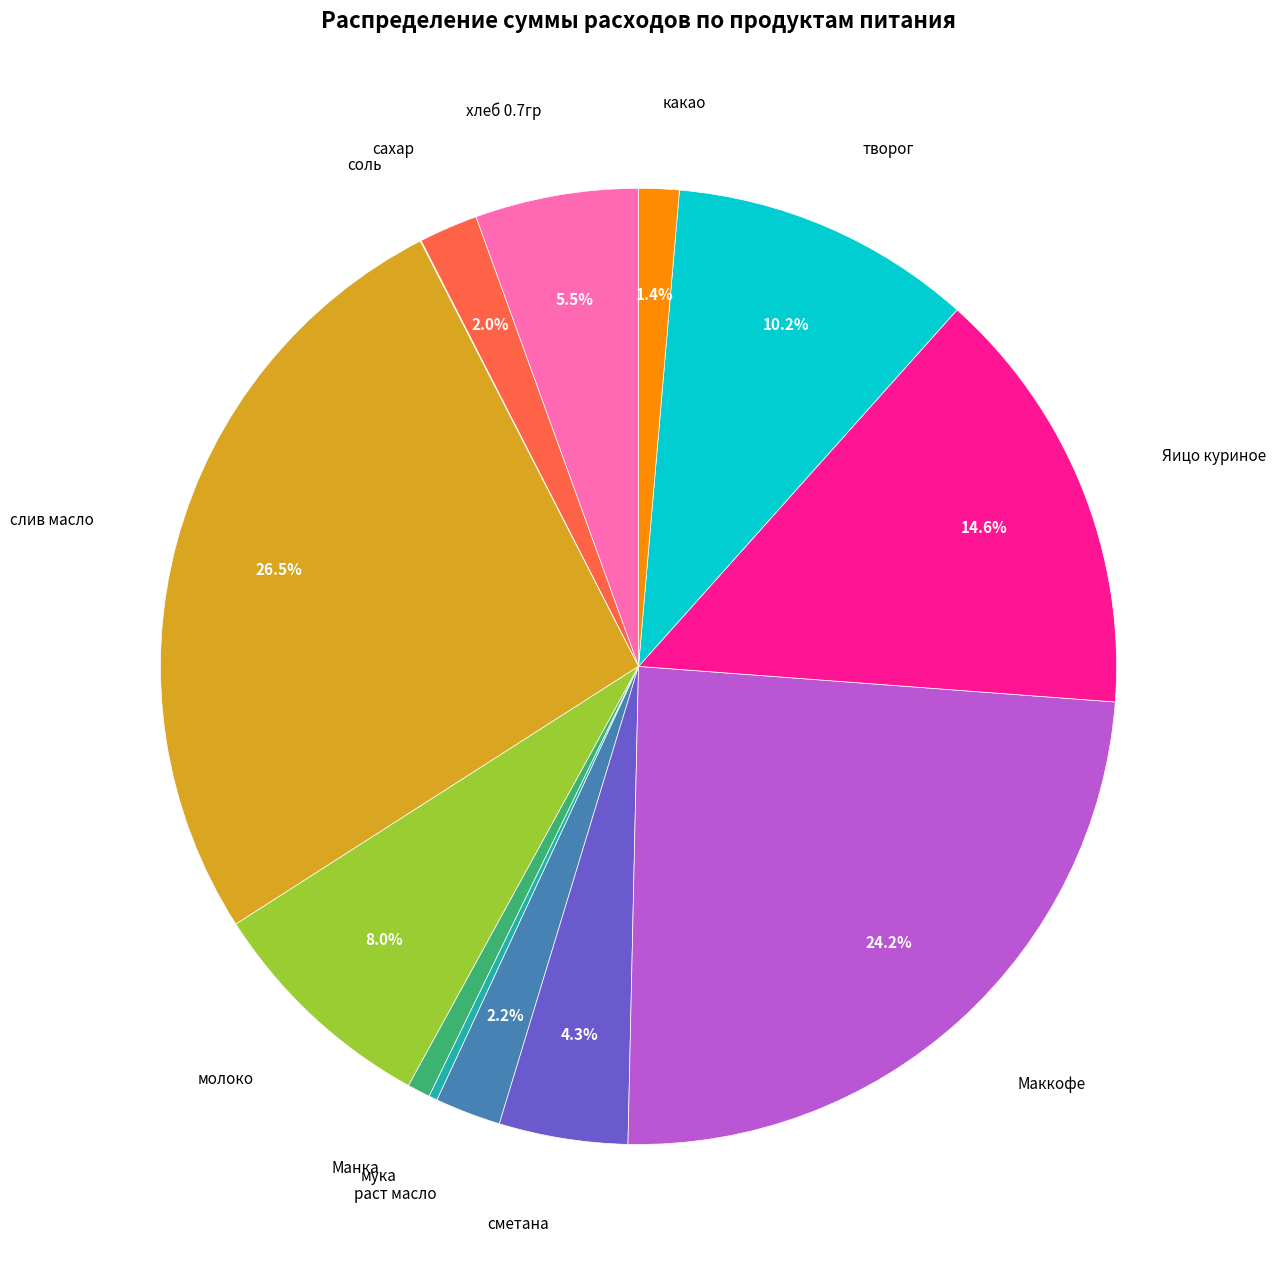

To the nearest percent, what is the average slice percentage?

8%